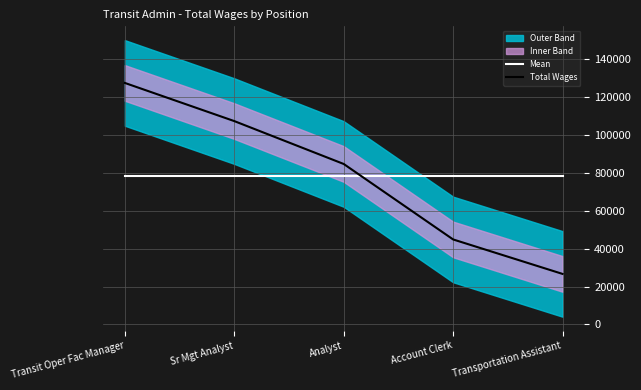

What position from the left is Transportation Assistant?

5